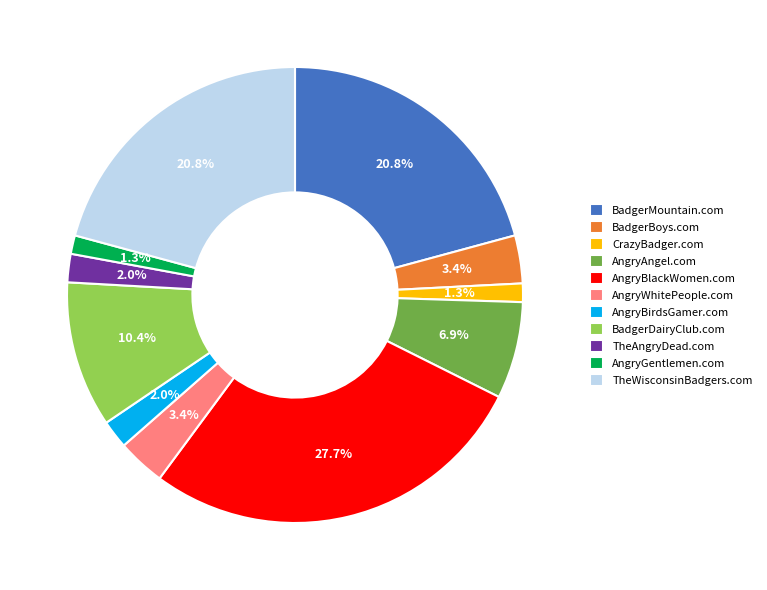

Does AngryWhitePeople.com account for over 50% of the chart?

No